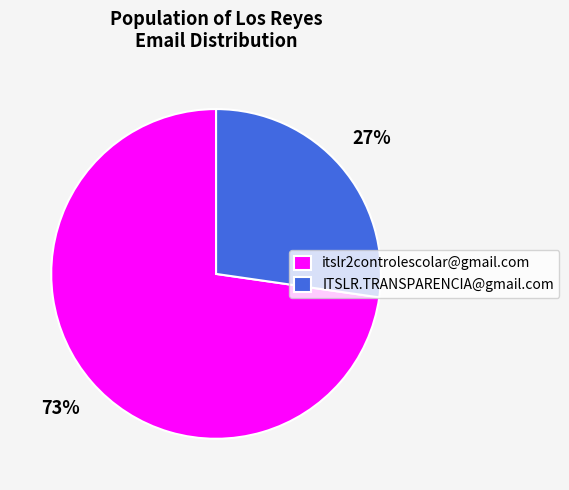

The itslr2controlescolar@gmail.com slice represents 73% of the pie. True or false?

True